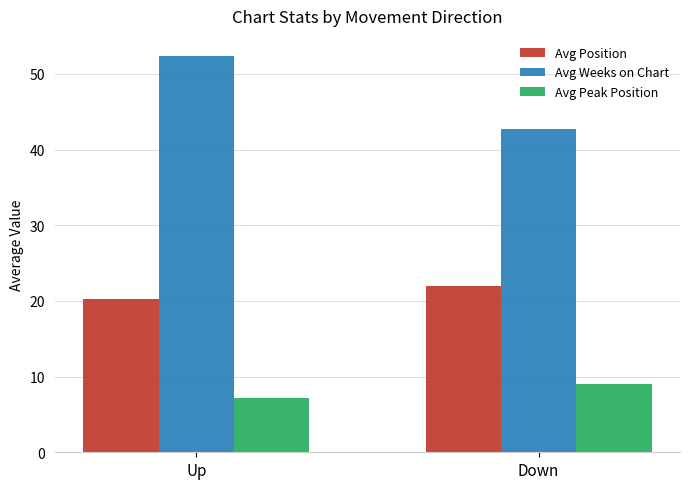

True or false: Avg Weeks on Chart has a value of 42.7 at Down.

True